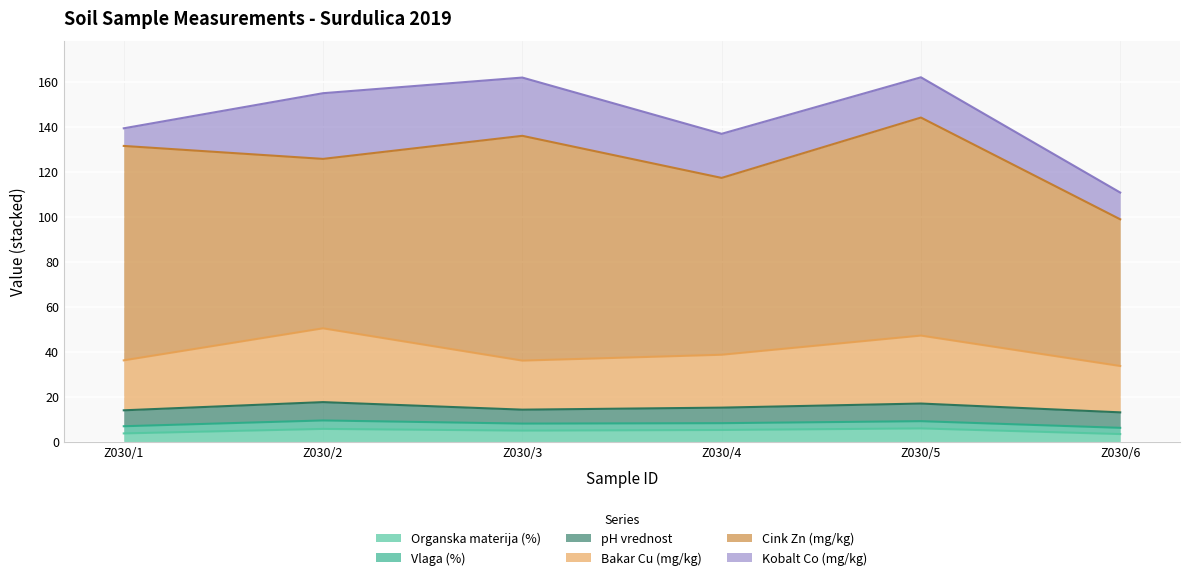

In Organska materija (%), how many points are lower than both neighbors (excluding endpoints)?

1